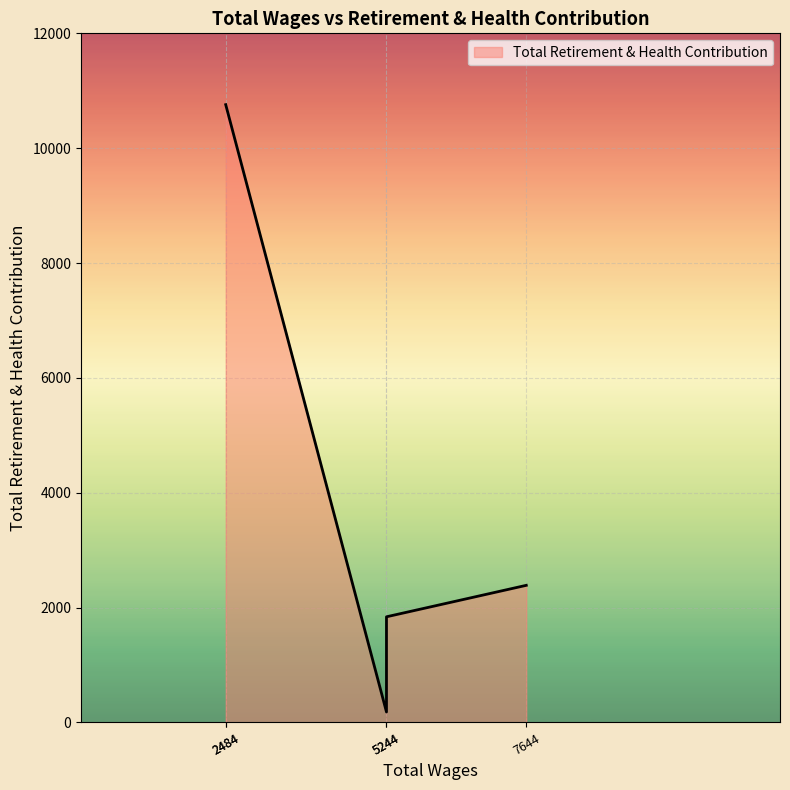

Is it true that the value at 7644.0 is 2388?

True